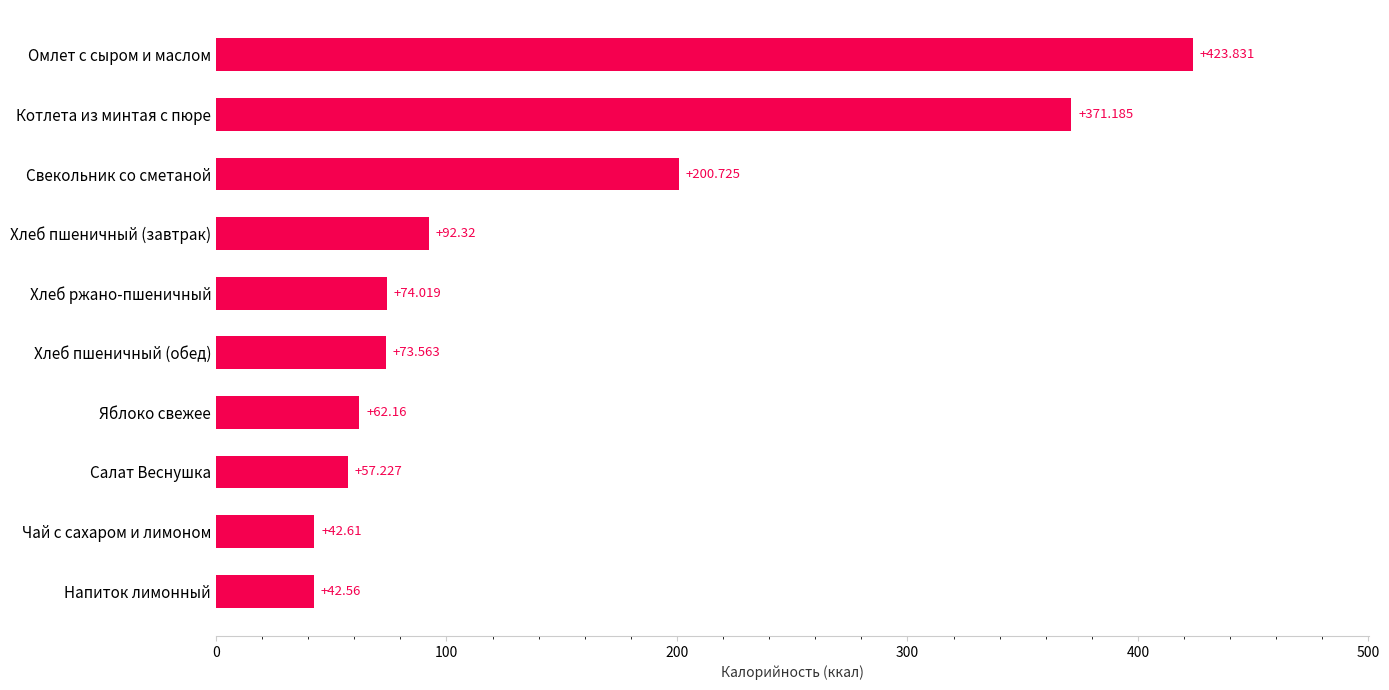

Rank the categories by value from lowest to highest.

Напиток лимонный, Чай с сахаром и лимоном, Салат Веснушка, Яблоко свежее, Хлеб пшеничный (обед), Хлеб ржано-пшеничный, Хлеб пшеничный (завтрак), Свекольник со сметаной, Котлета из минтая с пюре, Омлет с сыром и маслом